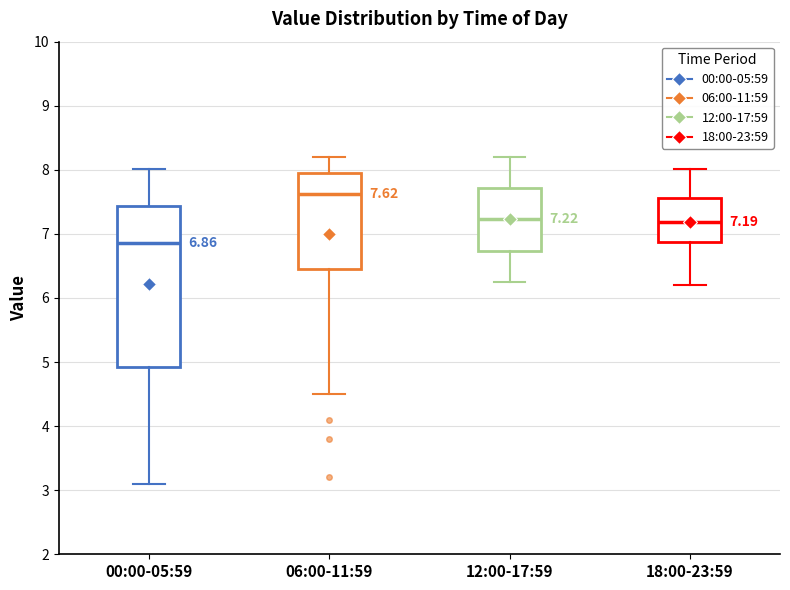

Which box's median line is the lowest?

00:00-05:59